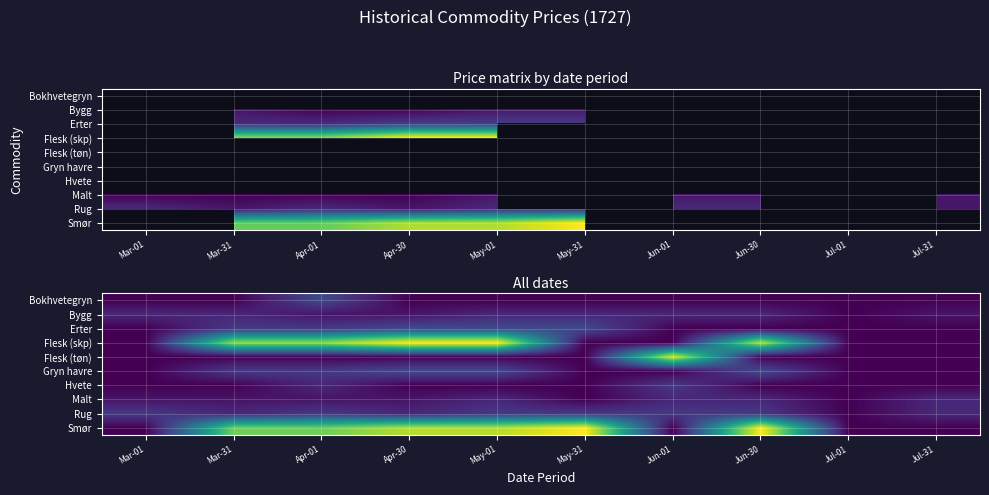

Is it true that Bokhvetegryn equals 2 at Jul-01?

False